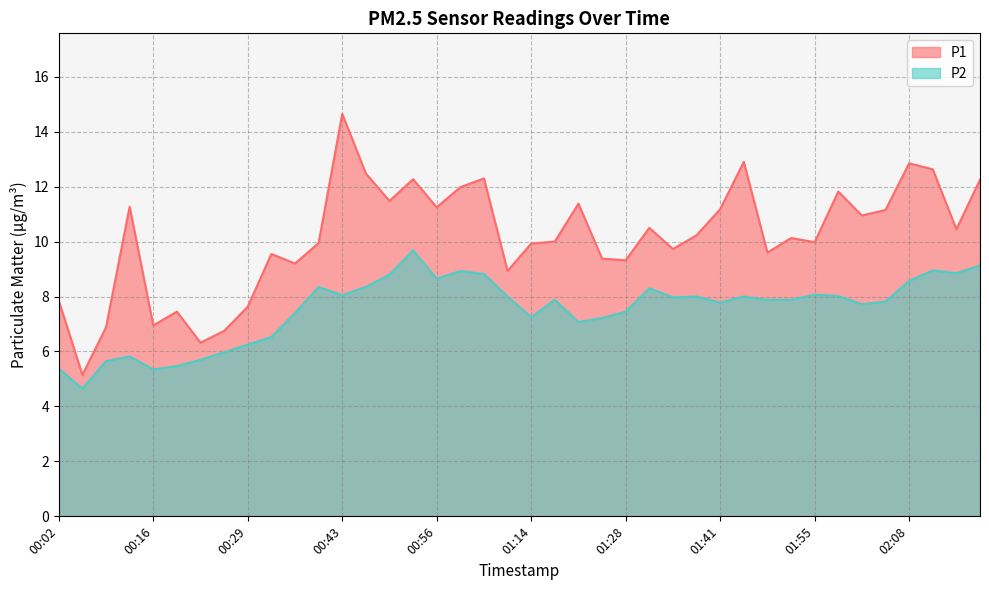

What position from the left is 01:51?

32